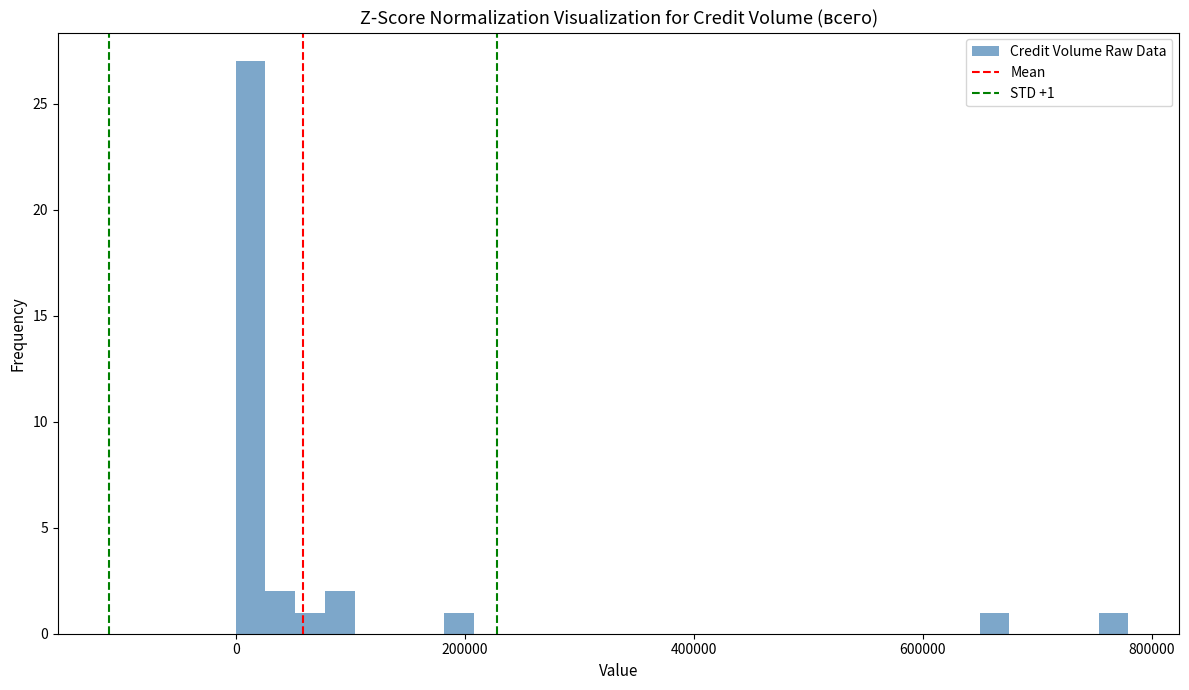

Around what value on the x-axis is the tallest bar? Give the approximate position of its centre, as read against the axis.

20000